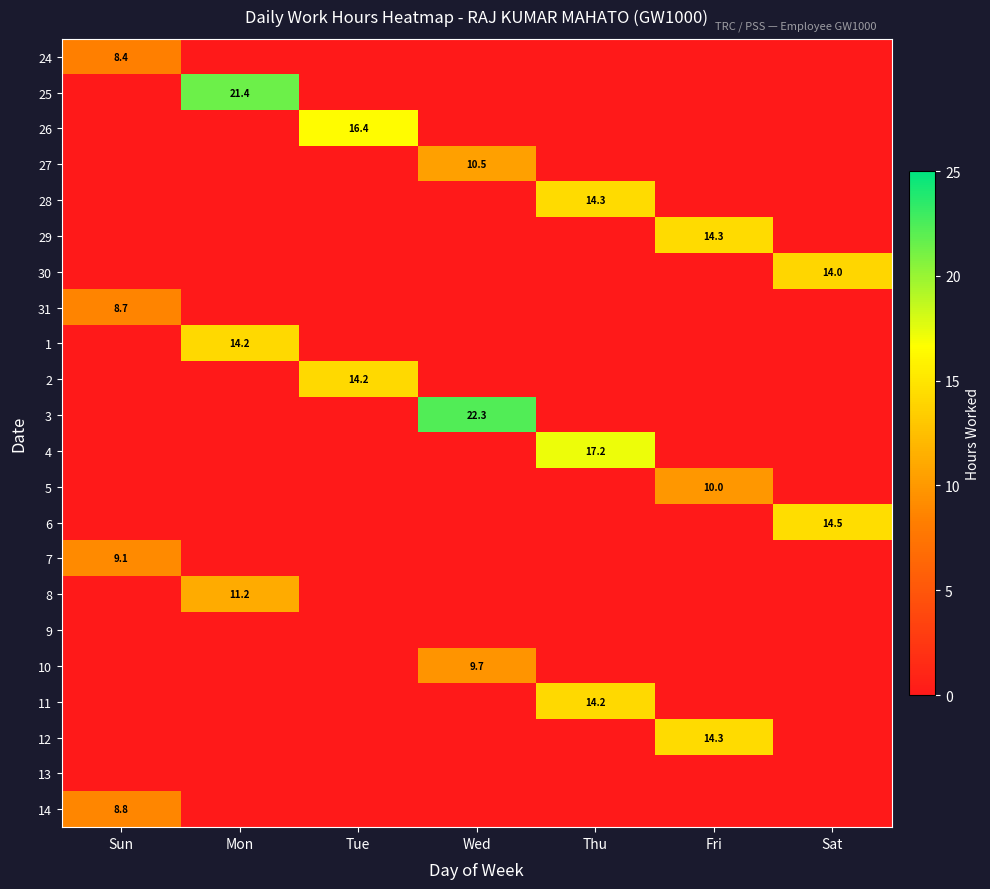

True or false: 5 has a value of 10.0 at Fri.

True